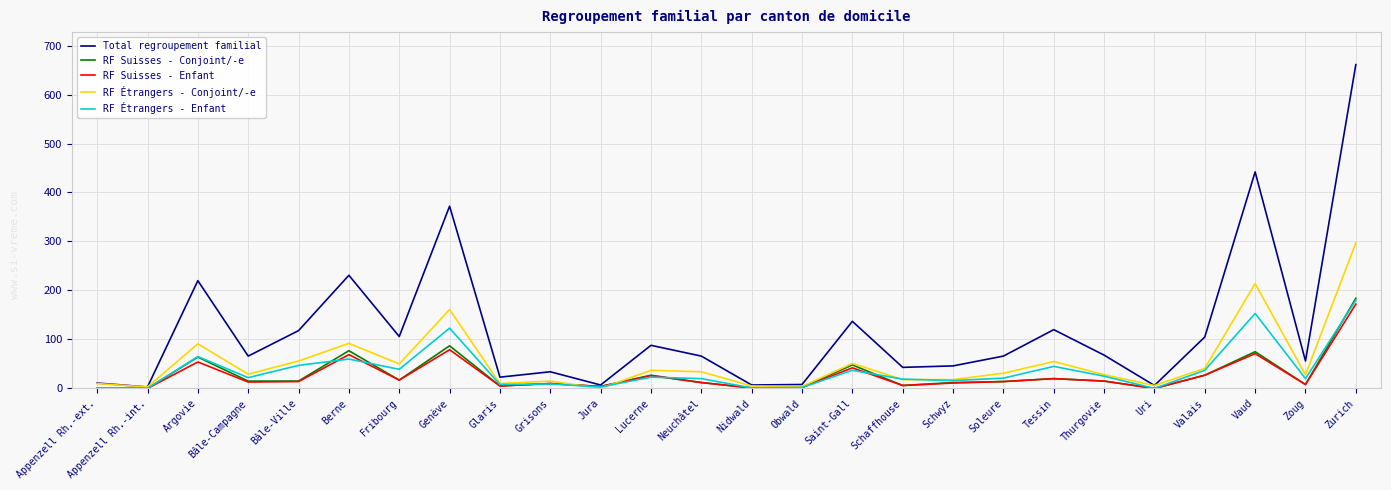

True or false: RF Étrangers - Conjoint/-e has a value of 91 at Argovie.

True